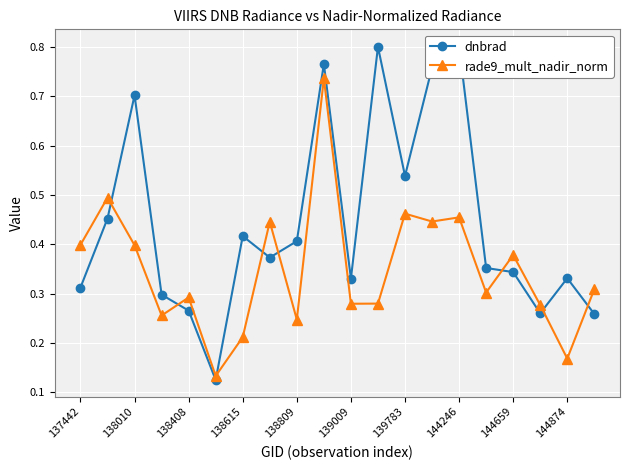

Which series has the largest total across all categories?

dnbrad